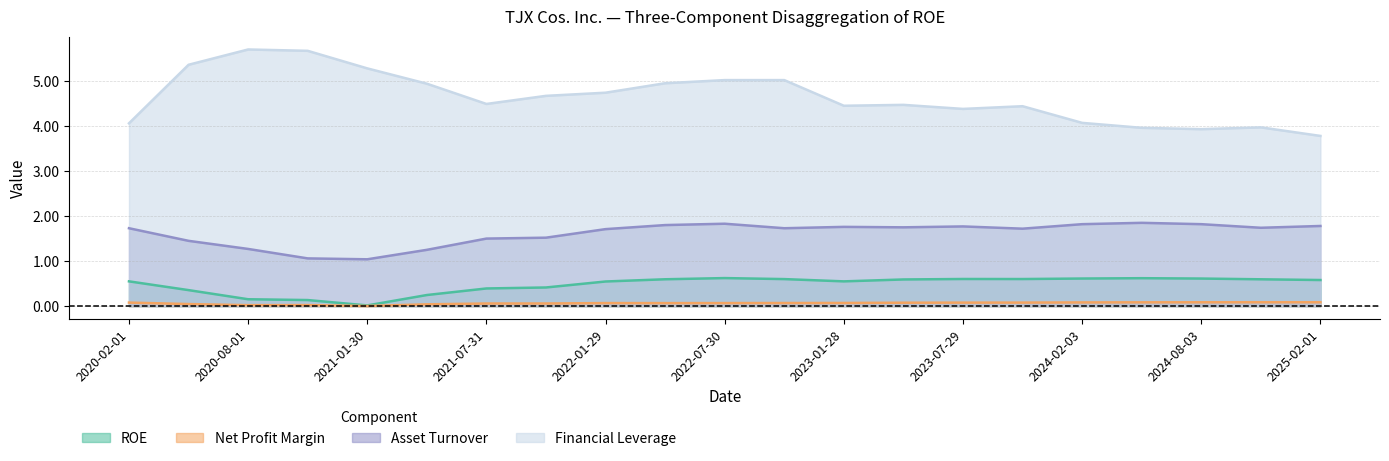

Rank the series at 2024-08-03 from lowest to highest value.

Net Profit Margin, ROE, Asset Turnover, Financial Leverage